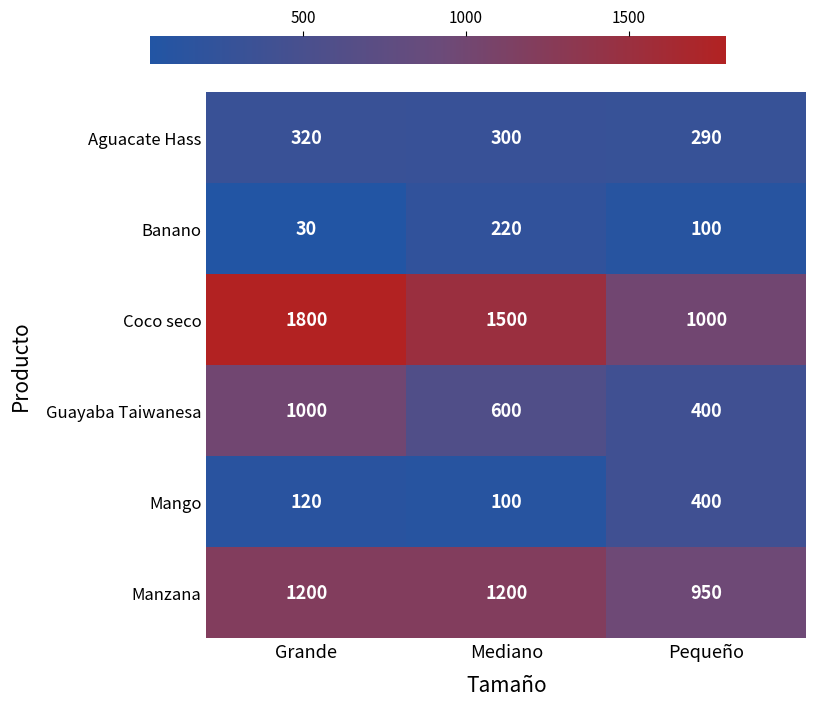

List the labels in order of Aguacate Hass value, largest first.

Grande, Mediano, Pequeño